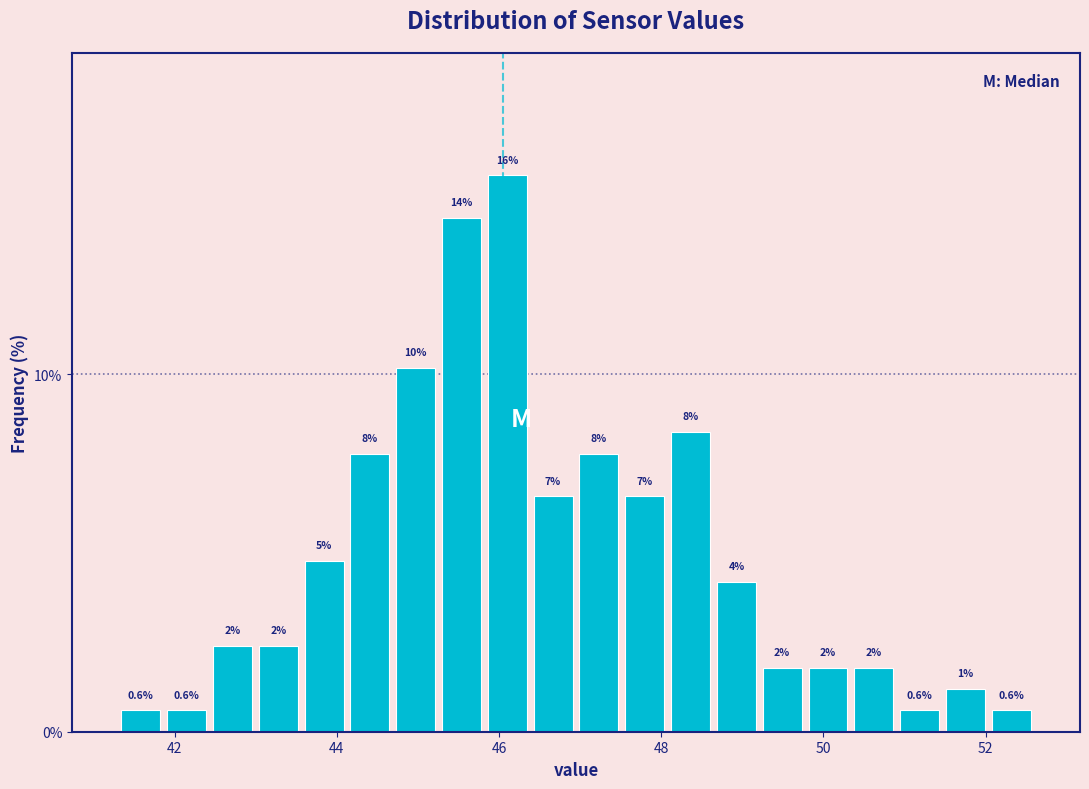

Around what value on the x-axis is the tallest bar? Give the approximate position of its centre, as read against the axis.

46.2